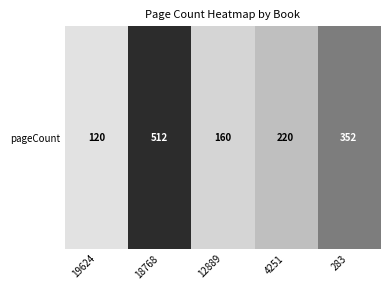

True or false: the data shows 214 at 18768.

False